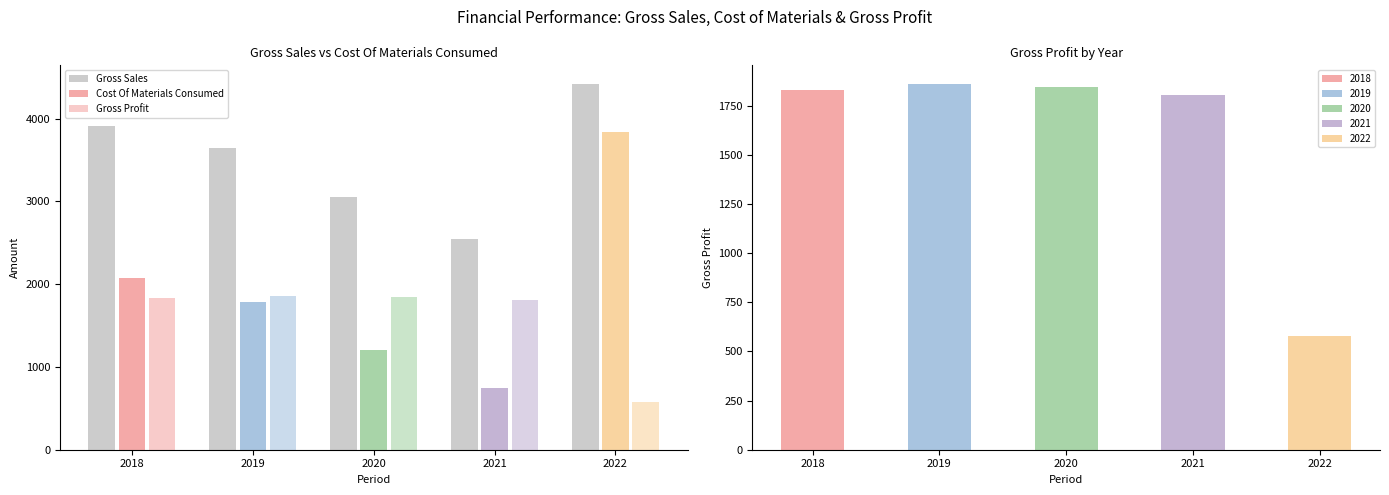

What is the sum of all Cost Of Materials Consumed values?

9646.9